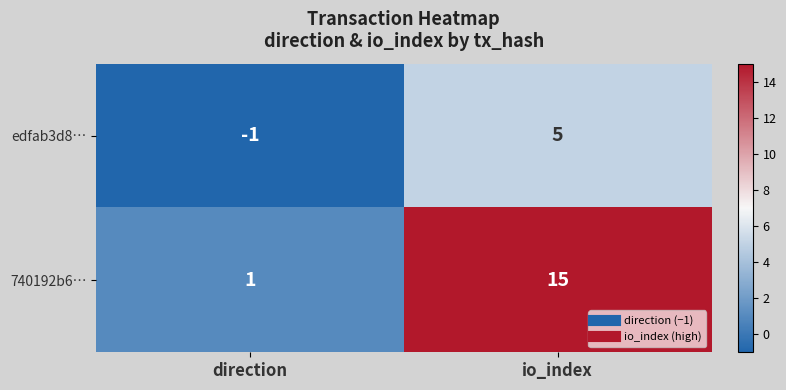

Reading right to left, what are all the values shown in this chart?

edfab3d8…: 5	-1
740192b6…: 15	1